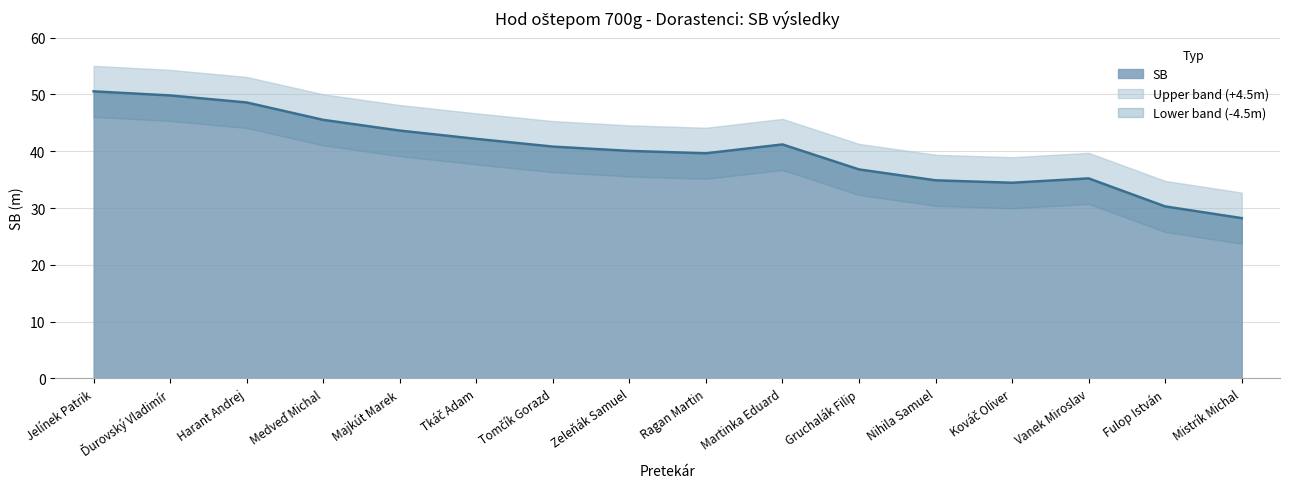

How many points are lower than both their immediate neighbors (excluding endpoints)?

2